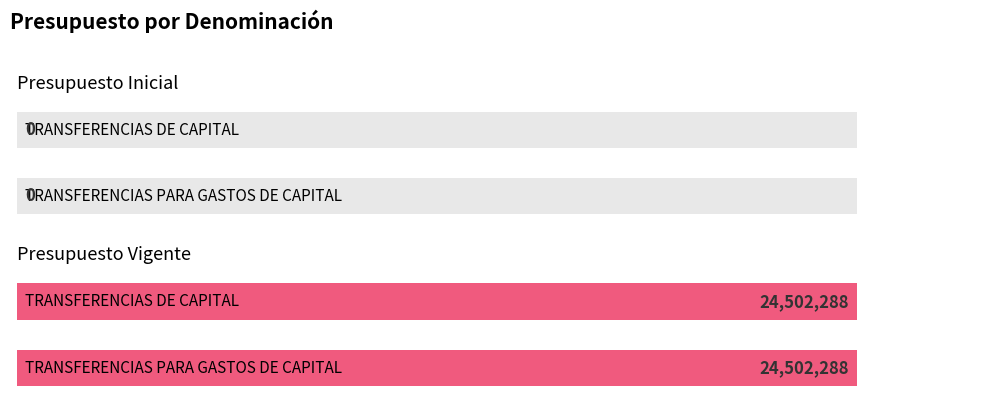

At which label does Presupuesto Vigente reach its peak?

TRANSFERENCIAS PARA GASTOS DE CAPITAL